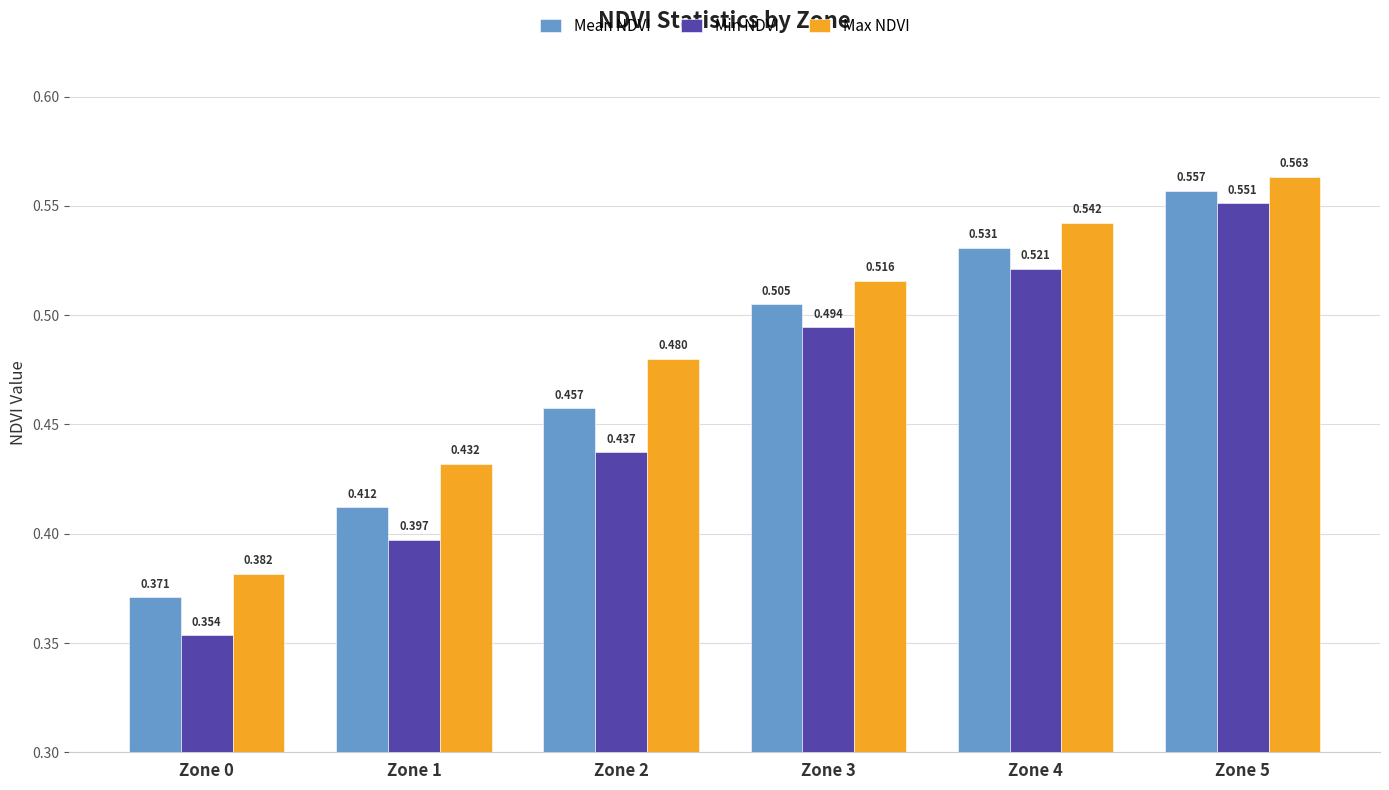

Rank the series at Zone 2 from lowest to highest value.

Min NDVI, Mean NDVI, Max NDVI